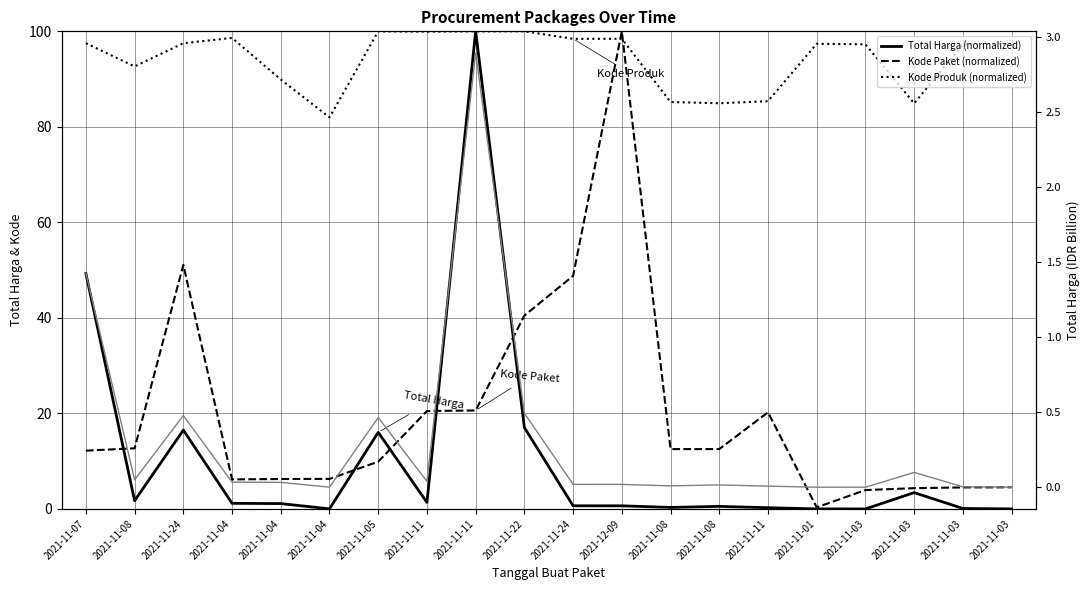

What is the maximum value for Kode Paket (normalized)?

100.0